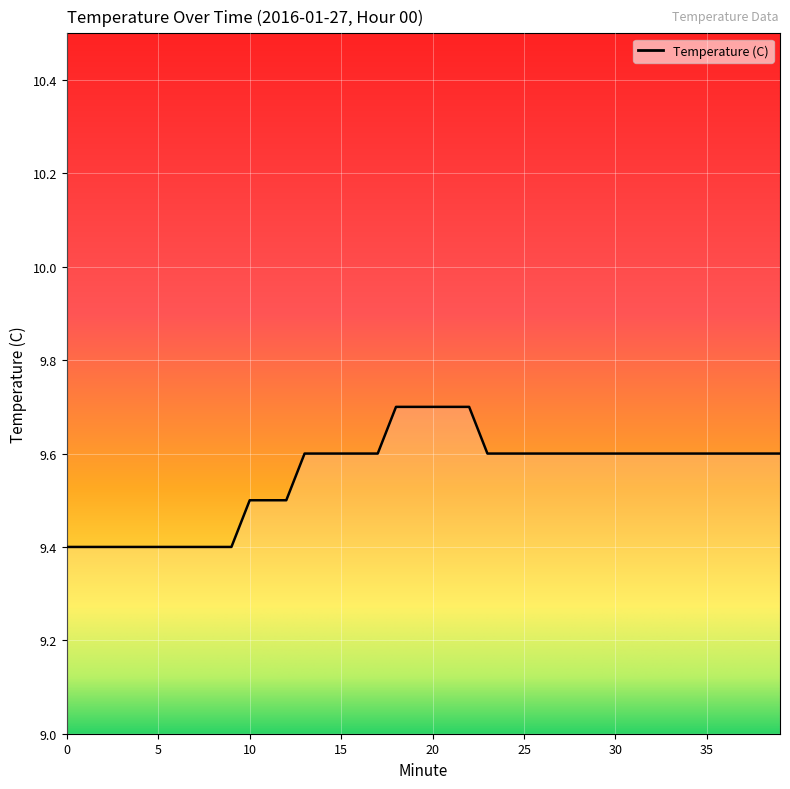

What is the minimum value shown in the chart?

9.4